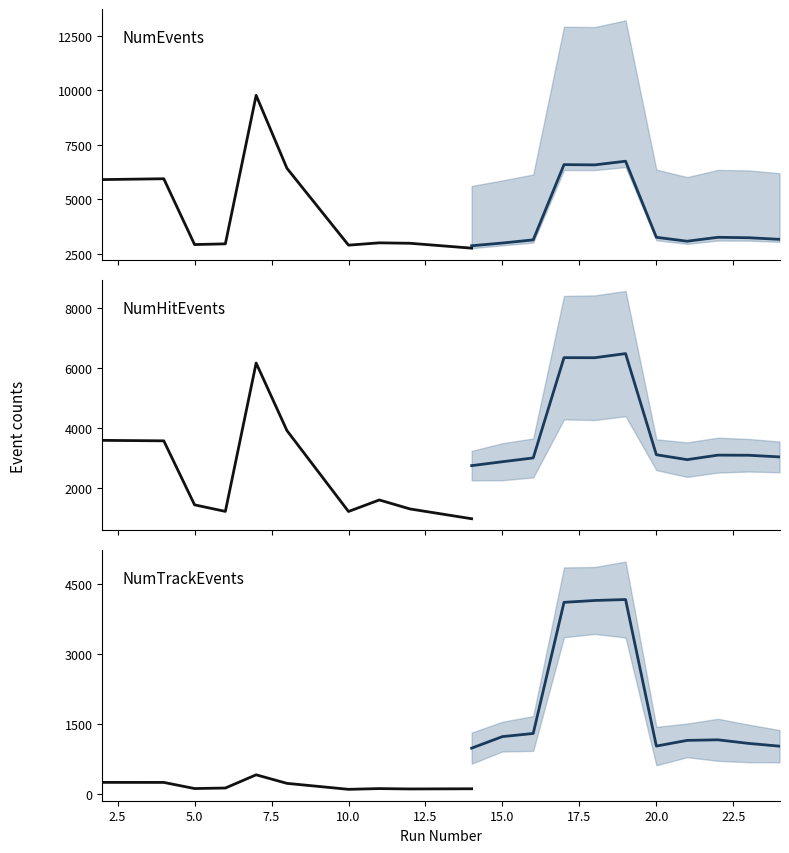

At how many categories does at least one series exceed 7379?

1